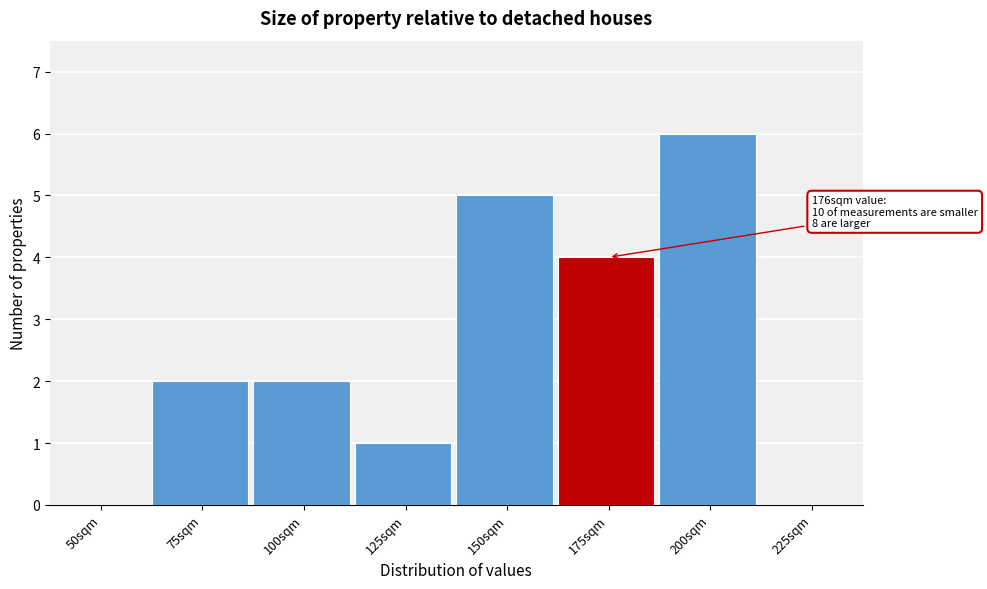

Reading left to right, what are all the values shown in this chart?

50sqm=0	75sqm=2	100sqm=2	125sqm=1	150sqm=5	175sqm=4	200sqm=6	225sqm=0